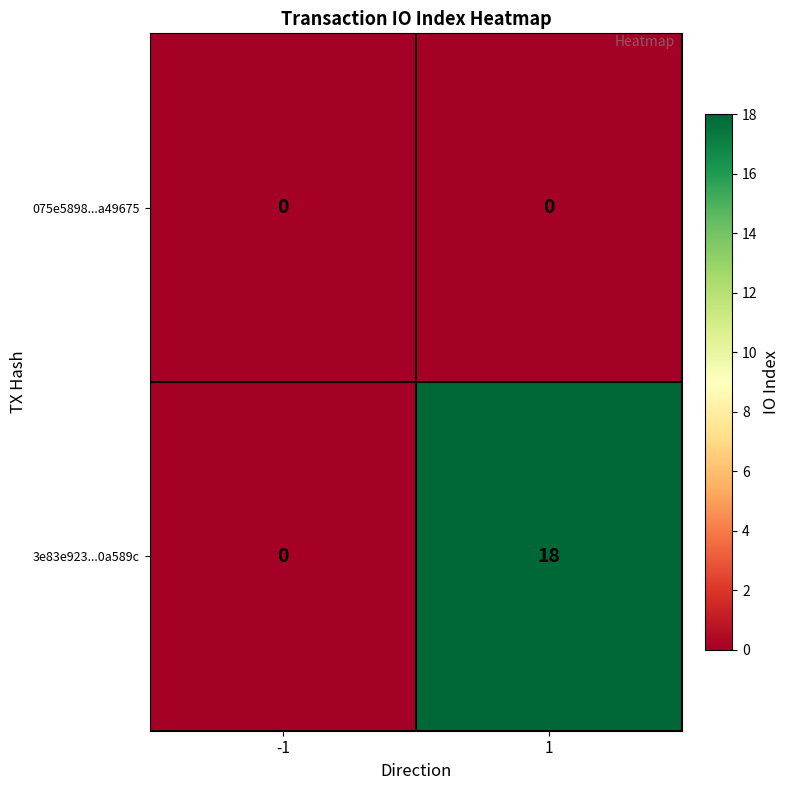

Count the number of categories in the chart.

2